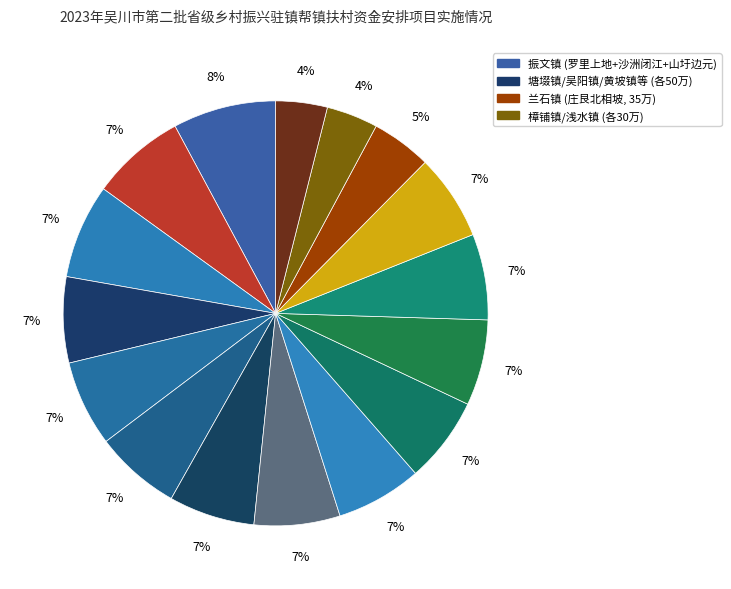

How many slices are in this pie chart?

16